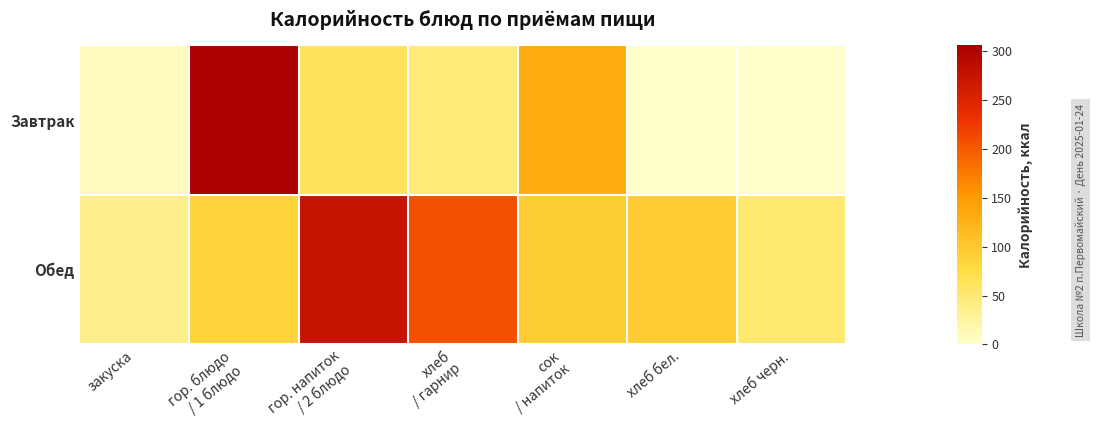

Between гор. напиток
/ 2 блюдо and хлеб
/ гарнир, which is larger?

гор. напиток
/ 2 блюдо